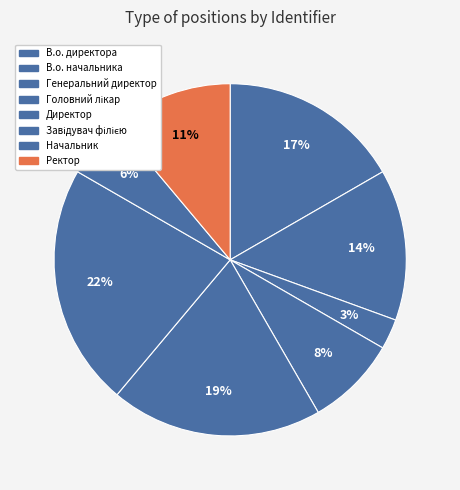

How many segments does this pie chart have?

8